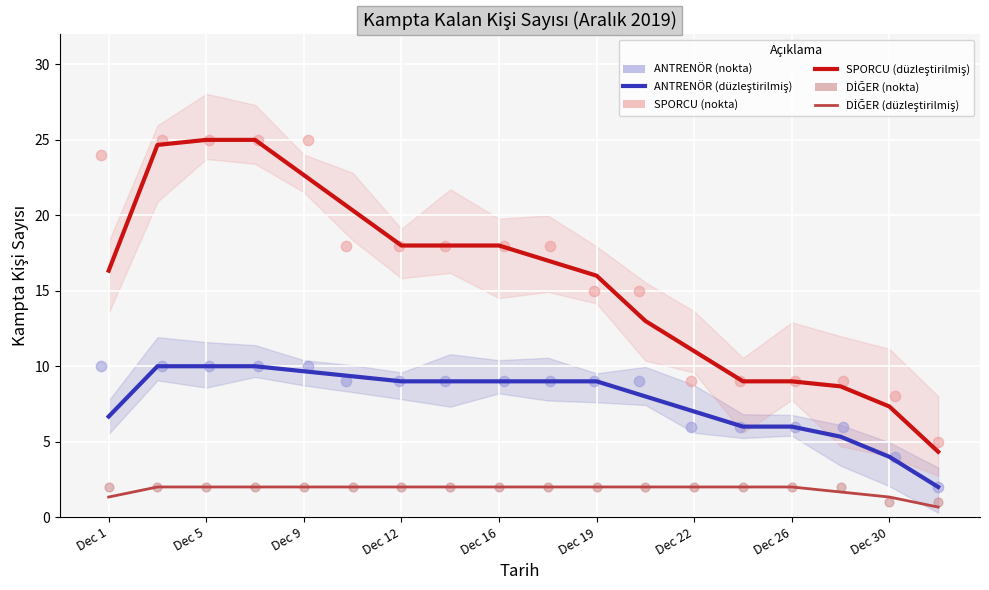

Which series contains the lowest Y value?

DİĞER (düzleştirilmiş)